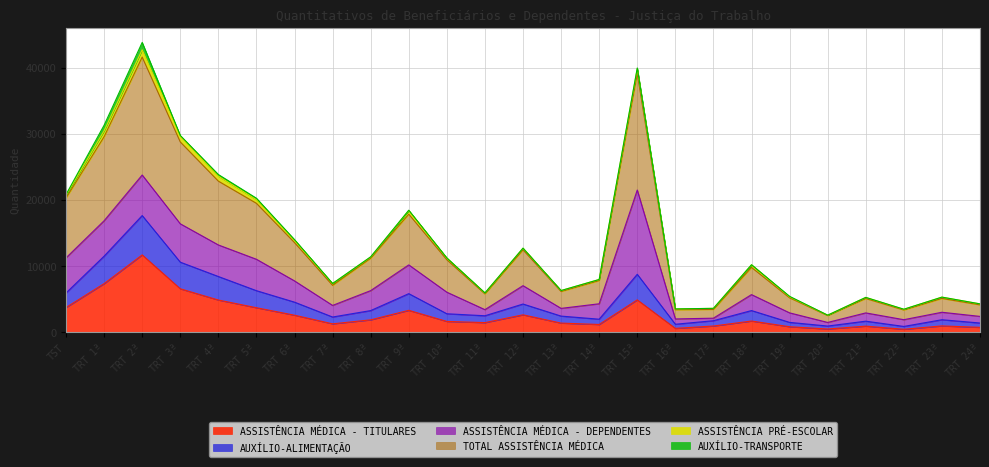

Is it true that TOTAL ASSISTÊNCIA MÉDICA equals 20313 at TST?

True